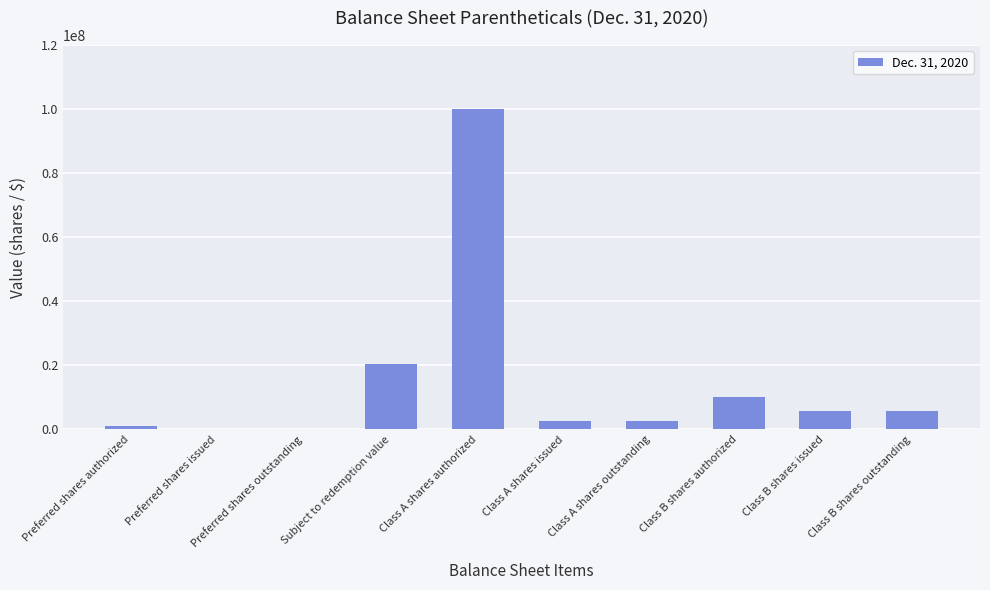

Is it true that the value at Preferred shares issued is 53917129?

False